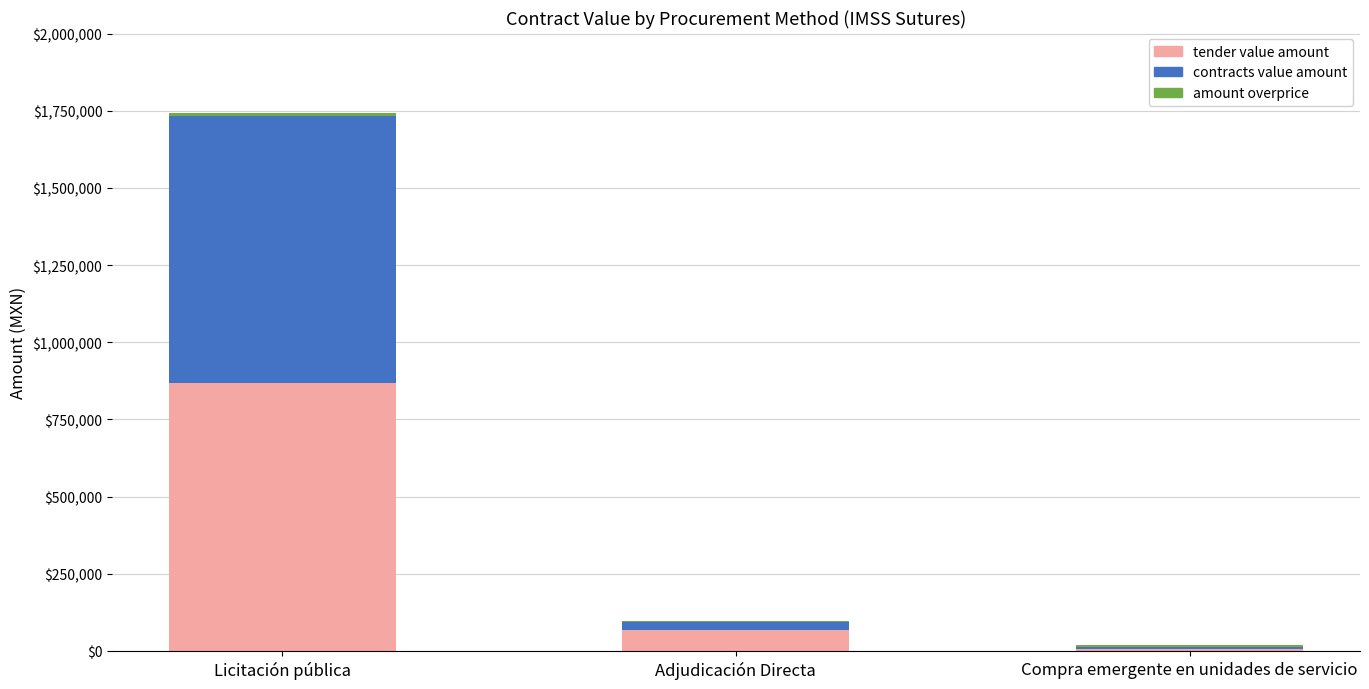

At which category is the sum across all series the highest?

Licitación pública